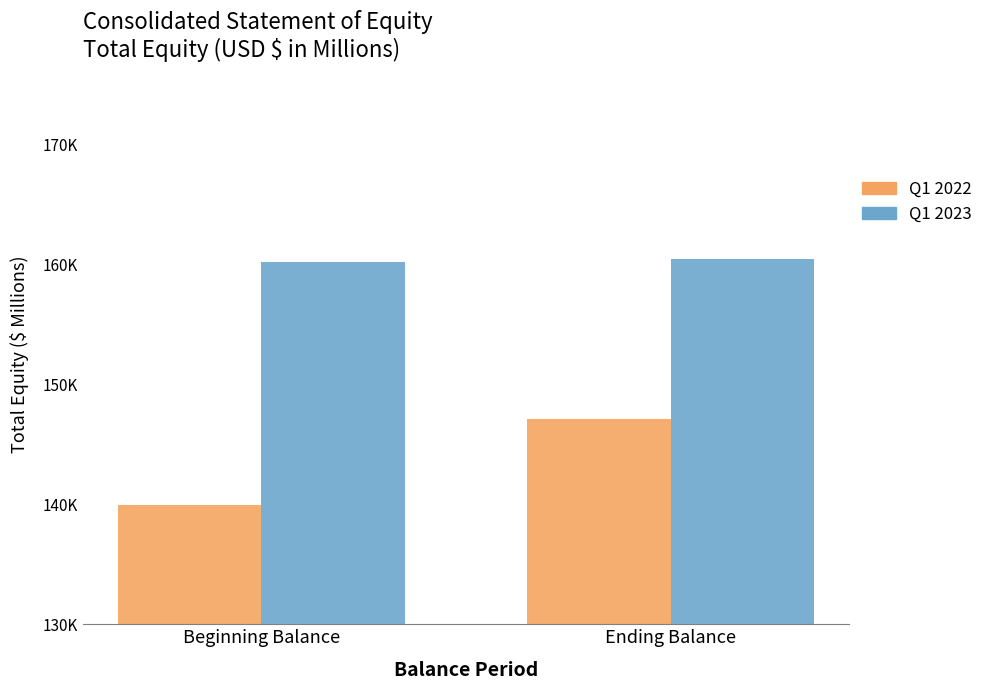

What is the total value across all series at Beginning Balance?

300182